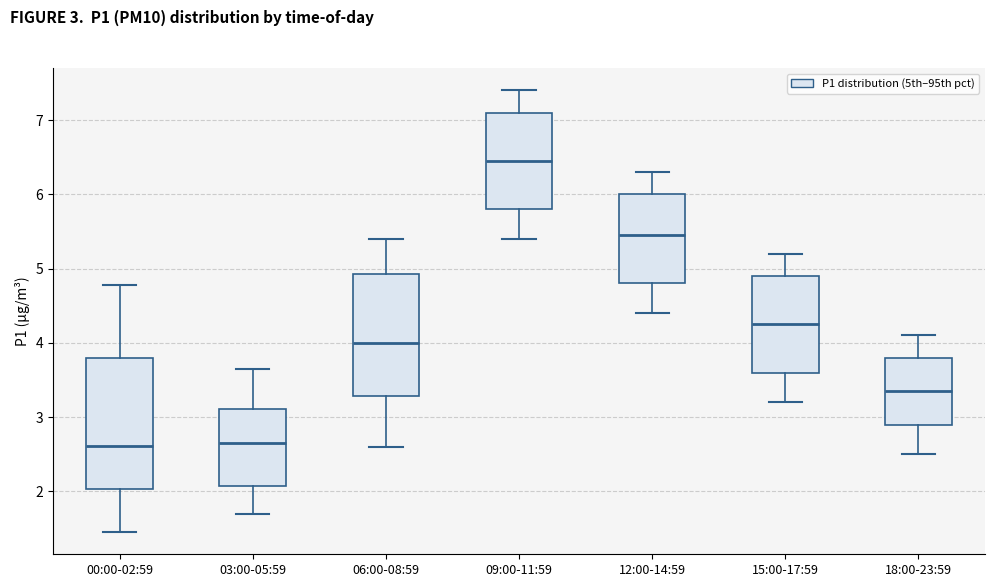

Reading left to right, transcribe this box plot: for each box, give where its median line is, the range the box spans, and where its two whiskers end, as read against the y-axis. The values are not printed on the chart, so give them approximately, as read against the axis.

00:00-02:59: median 2.6, box 2.0 to 3.8, whiskers 1.5 to 4.8
03:00-05:59: median 2.7, box 2.1 to 3.1, whiskers 1.7 to 3.7
06:00-08:59: median 4.0, box 3.3 to 4.9, whiskers 2.6 to 5.4
09:00-11:59: median 6.5, box 5.8 to 7.1, whiskers 5.4 to 7.4
12:00-14:59: median 5.5, box 4.8 to 6.0, whiskers 4.4 to 6.3
15:00-17:59: median 4.3, box 3.6 to 4.9, whiskers 3.2 to 5.2
18:00-23:59: median 3.4, box 2.9 to 3.8, whiskers 2.5 to 4.1